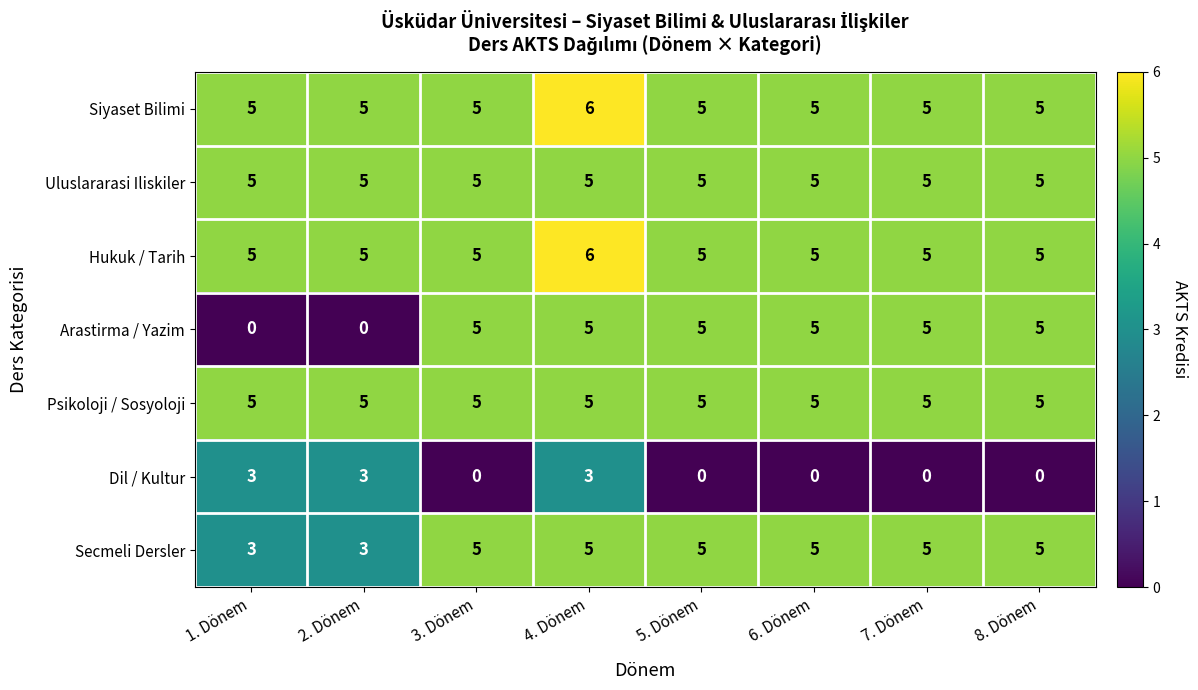

What is the sum of all Siyaset Bilimi values?

41